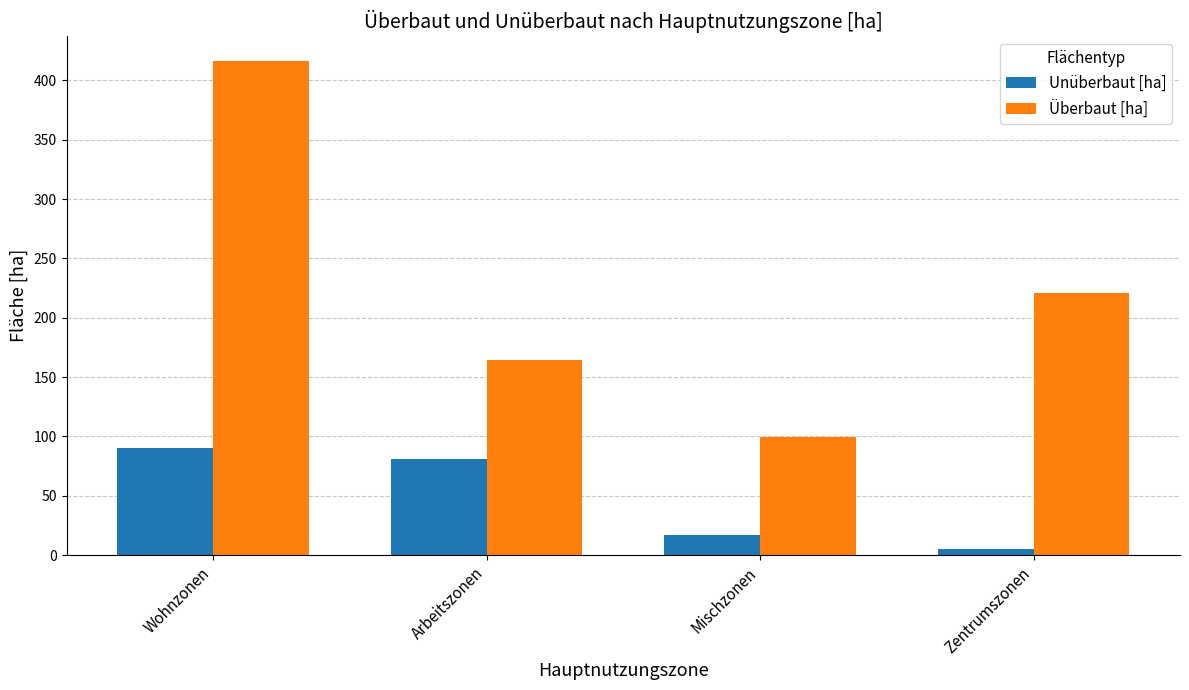

Is the value of Überbaut [ha] at Mischzonen greater than the value of Unüberbaut [ha] at Arbeitszonen?

Yes